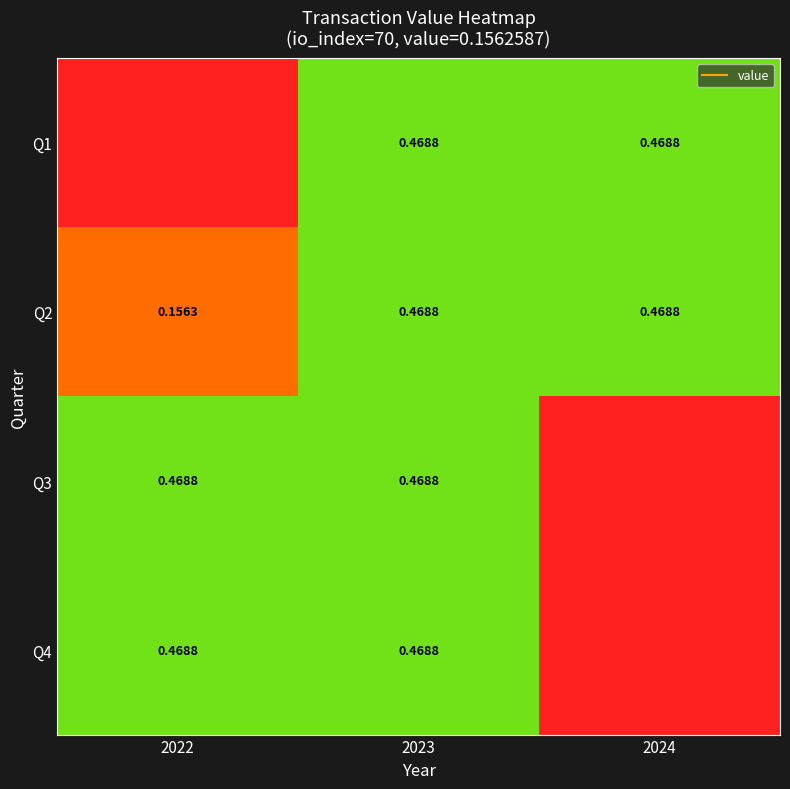

How many Q3 values are between 0 and 1?

3